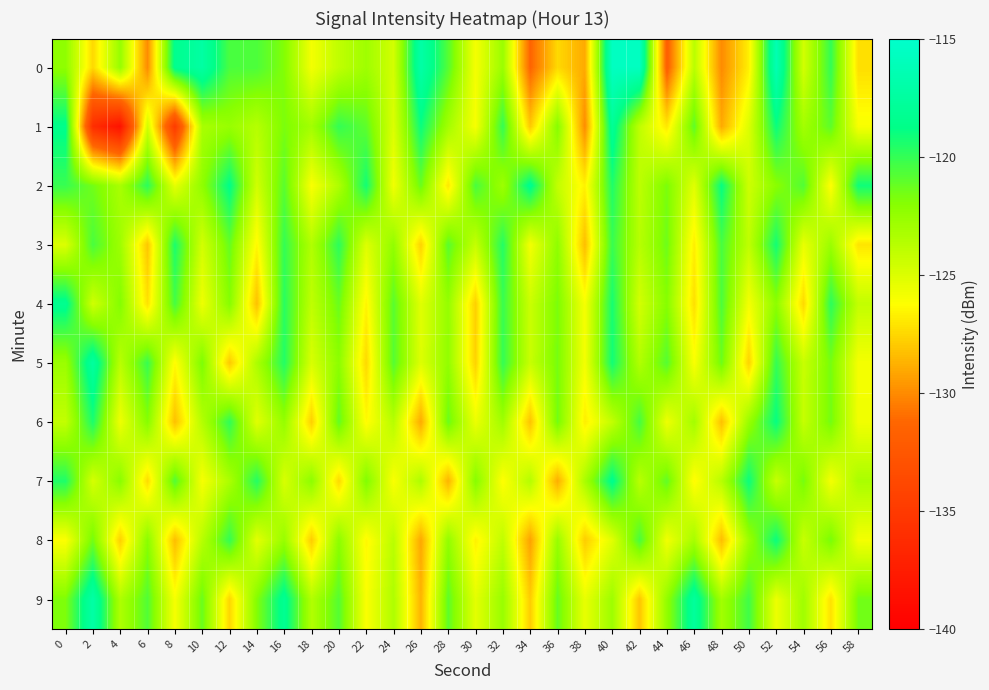

Reading left to right, extract all data points from this chart.

0: 0=-122.3	2=-127.5	4=-122.6	6=-130.0	8=-118.4	10=-117.3	12=-120.5	14=-120.6	16=-121.9	18=-125.9	20=-124.0	22=-122.8	24=-124.7	26=-117.1	28=-120.8	30=-125.9	32=-122.7	34=-131.4	36=-127.5	38=-129.0	40=-115.7	42=-115.7	44=-131.8	46=-123.8	48=-130.0	50=-126.7	52=-116.4	54=-124.7	56=-120.0	58=-127.3
1: 0=-118.6	2=-136.0	4=-138.4	6=-124.7	8=-134.9	10=-123.2	12=-122.6	14=-123.7	16=-121.7	18=-123.0	20=-120.0	22=-121.0	24=-125.0	26=-119.0	28=-123.0	30=-126.0	32=-120.0	34=-128.0	36=-122.0	38=-130.0	40=-118.0	42=-124.0	44=-127.0	46=-121.0	48=-129.0	50=-125.0	52=-119.0	54=-123.0	56=-121.0	58=-126.0
2: 0=-120.1	2=-121.5	4=-123.2	6=-119.8	8=-125.4	10=-122.3	12=-118.7	14=-124.6	16=-120.9	18=-126.1	20=-123.4	22=-119.2	24=-125.8	26=-121.3	28=-127.0	30=-120.5	32=-122.8	34=-118.4	36=-124.1	38=-126.7	40=-119.5	42=-123.9	44=-121.7	46=-125.2	48=-118.9	50=-124.5	52=-122.1	54=-120.7	56=-126.3	58=-119.1
3: 0=-125.0	2=-120.5	4=-122.8	6=-128.1	8=-119.4	10=-124.7	12=-121.2	14=-126.5	16=-120.0	18=-123.5	20=-119.8	22=-125.1	24=-122.4	26=-127.7	28=-120.9	30=-124.2	32=-119.6	34=-125.9	36=-122.3	38=-128.4	40=-120.1	42=-123.7	44=-121.4	46=-126.8	48=-120.5	50=-124.0	52=-119.2	54=-125.5	56=-122.7	58=-127.1
4: 0=-118.3	2=-124.6	4=-121.9	6=-127.2	8=-120.4	10=-125.7	12=-122.0	14=-128.3	16=-119.7	18=-124.0	20=-121.3	22=-126.6	24=-120.9	26=-125.2	28=-122.5	30=-127.8	32=-120.1	34=-124.4	36=-121.7	38=-126.0	40=-119.3	42=-124.7	44=-122.0	46=-127.3	48=-120.6	50=-125.9	52=-122.2	54=-127.5	56=-119.8	58=-124.1
5: 0=-122.7	2=-117.5	4=-123.8	6=-120.1	8=-126.4	10=-121.7	12=-128.0	14=-123.3	16=-119.6	18=-124.9	20=-122.2	22=-127.5	24=-120.8	26=-125.1	28=-122.4	30=-127.7	32=-120.0	34=-124.3	36=-121.6	38=-125.9	40=-119.2	42=-123.5	44=-120.8	46=-126.1	48=-121.4	50=-127.7	52=-120.0	54=-124.3	56=-121.6	58=-125.9
6: 0=-124.1	2=-119.4	4=-125.7	6=-122.0	8=-128.3	10=-123.6	12=-119.9	14=-125.2	16=-122.5	18=-127.8	20=-121.1	22=-126.4	24=-123.7	26=-129.0	28=-121.3	30=-125.6	32=-122.9	34=-128.2	36=-121.5	38=-126.8	40=-124.1	42=-120.4	44=-125.7	46=-123.0	48=-128.3	50=-122.6	52=-118.9	54=-124.2	56=-121.5	58=-125.8
7: 0=-119.5	2=-124.8	4=-122.1	6=-127.4	8=-120.7	10=-126.0	12=-123.3	14=-119.6	16=-124.9	18=-122.2	20=-127.5	22=-121.8	24=-126.1	26=-123.4	28=-128.7	30=-122.0	32=-126.3	34=-123.6	36=-128.9	38=-123.2	40=-118.5	42=-123.8	44=-121.1	46=-126.4	48=-123.7	50=-119.0	52=-124.3	54=-121.6	56=-125.9	58=-123.2
8: 0=-126.2	2=-121.5	4=-127.8	6=-122.1	8=-128.4	10=-123.7	12=-120.0	14=-125.3	16=-122.6	18=-127.9	20=-122.2	22=-126.5	24=-123.8	26=-129.1	28=-122.4	30=-126.7	32=-124.0	34=-129.3	36=-122.6	38=-127.9	40=-125.2	42=-120.5	44=-125.8	46=-123.1	48=-128.4	50=-122.7	52=-119.0	54=-124.3	56=-121.6	58=-125.9
9: 0=-121.8	2=-117.1	4=-123.4	6=-120.7	8=-126.0	10=-121.3	12=-127.6	14=-121.9	16=-118.2	18=-123.5	20=-120.8	22=-126.1	24=-123.4	26=-128.7	28=-121.0	30=-125.3	32=-122.6	34=-127.9	36=-121.2	38=-125.5	40=-122.8	42=-128.1	44=-122.4	46=-117.7	48=-123.0	50=-120.3	52=-125.6	54=-122.9	56=-127.2	58=-121.5